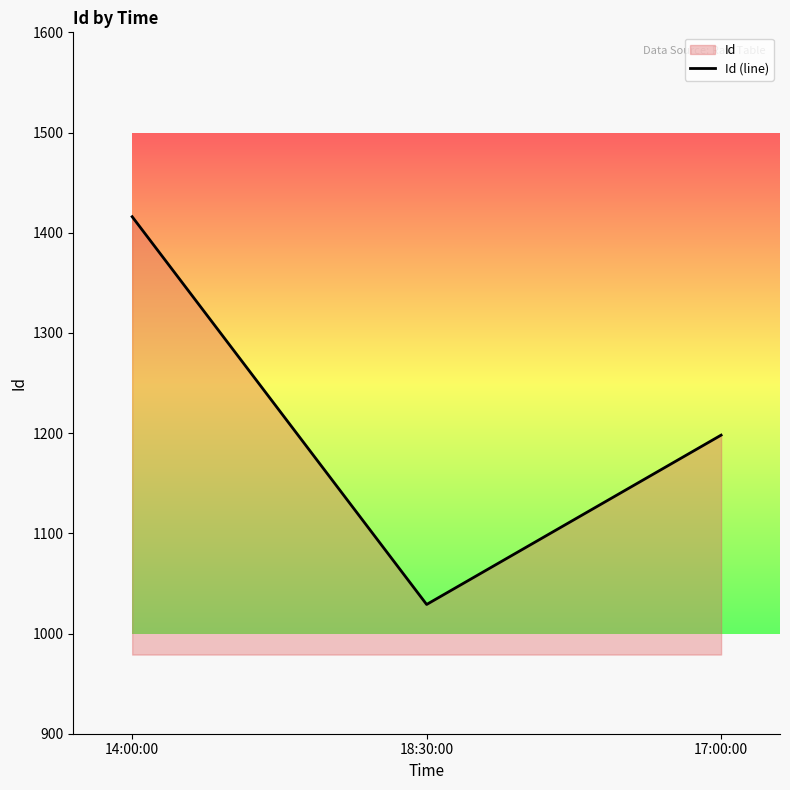

What is the label of the 2nd point from the left?

18:30:00